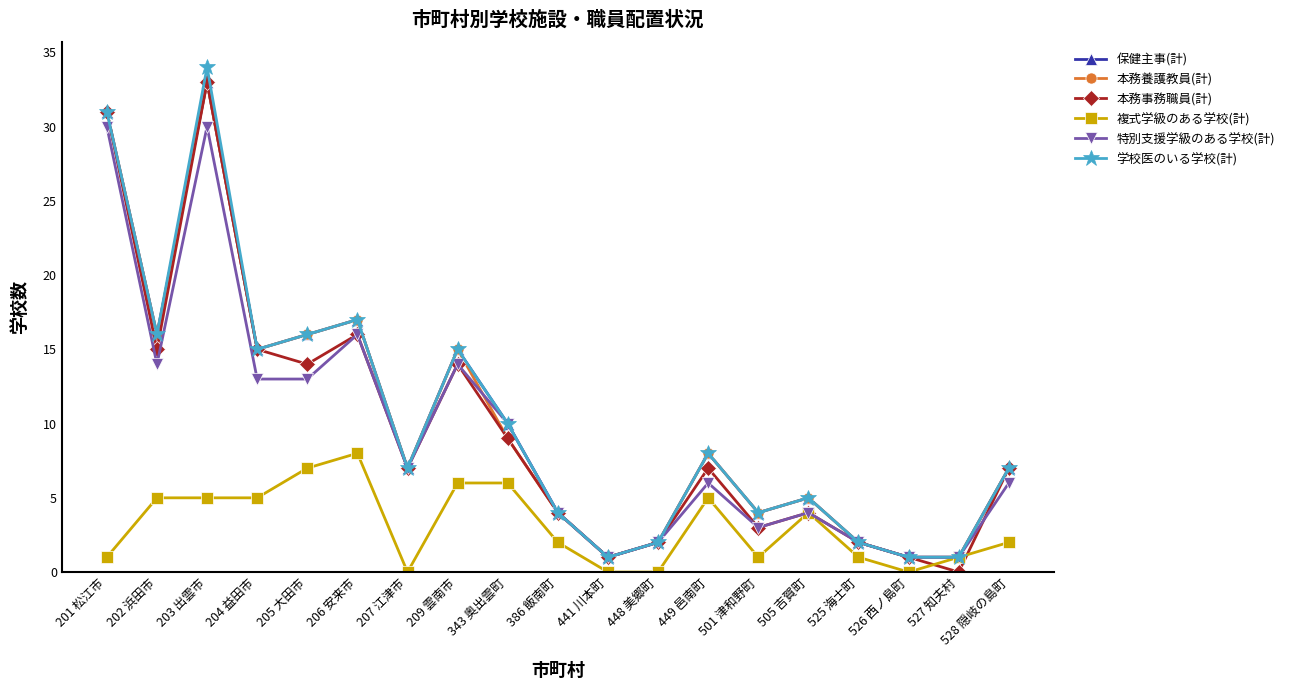

Reading left to right, list all the values displayed in this chart.

保健主事(計): 201 松江市=31	202 浜田市=16	203 出雲市=33	204 益田市=15	205 大田市=16	206 安来市=17	207 江津市=7	209 雲南市=15	343 奥出雲町=10	386 飯南町=4	441 川本町=1	448 美郷町=2	449 邑南町=8	501 津和野町=4	505 吉賀町=5	525 海士町=2	526 西ノ島町=1	527 知夫村=1	528 隠岐の島町=7
本務養護教員(計): 201 松江市=31	202 浜田市=16	203 出雲市=33	204 益田市=15	205 大田市=16	206 安来市=17	207 江津市=7	209 雲南市=15	343 奥出雲町=9	386 飯南町=4	441 川本町=1	448 美郷町=2	449 邑南町=8	501 津和野町=4	505 吉賀町=5	525 海士町=2	526 西ノ島町=1	527 知夫村=1	528 隠岐の島町=7
本務事務職員(計): 201 松江市=31	202 浜田市=15	203 出雲市=33	204 益田市=15	205 大田市=14	206 安来市=16	207 江津市=7	209 雲南市=14	343 奥出雲町=9	386 飯南町=4	441 川本町=1	448 美郷町=2	449 邑南町=7	501 津和野町=3	505 吉賀町=4	525 海士町=2	526 西ノ島町=1	527 知夫村=0	528 隠岐の島町=7
複式学級のある学校(計): 201 松江市=1	202 浜田市=5	203 出雲市=5	204 益田市=5	205 大田市=7	206 安来市=8	207 江津市=0	209 雲南市=6	343 奥出雲町=6	386 飯南町=2	441 川本町=0	448 美郷町=0	449 邑南町=5	501 津和野町=1	505 吉賀町=4	525 海士町=1	526 西ノ島町=0	527 知夫村=1	528 隠岐の島町=2
特別支援学級のある学校(計): 201 松江市=30	202 浜田市=14	203 出雲市=30	204 益田市=13	205 大田市=13	206 安来市=16	207 江津市=7	209 雲南市=14	343 奥出雲町=10	386 飯南町=4	441 川本町=1	448 美郷町=2	449 邑南町=6	501 津和野町=3	505 吉賀町=4	525 海士町=2	526 西ノ島町=1	527 知夫村=1	528 隠岐の島町=6
学校医のいる学校(計): 201 松江市=31	202 浜田市=16	203 出雲市=34	204 益田市=15	205 大田市=16	206 安来市=17	207 江津市=7	209 雲南市=15	343 奥出雲町=10	386 飯南町=4	441 川本町=1	448 美郷町=2	449 邑南町=8	501 津和野町=4	505 吉賀町=5	525 海士町=2	526 西ノ島町=1	527 知夫村=1	528 隠岐の島町=7